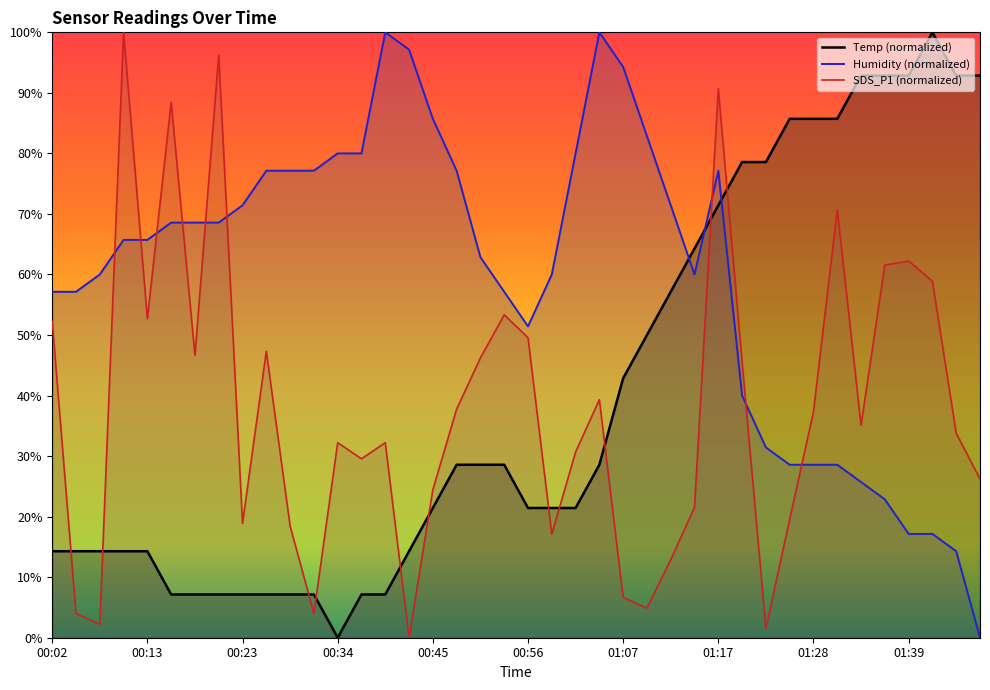

At which label does Temp first exceed 28?

00:48